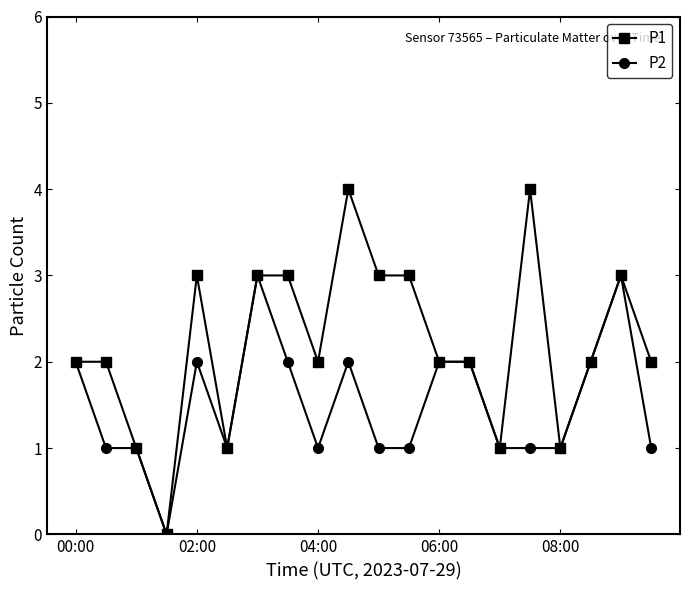

Which series has the widest spread of values?

P1